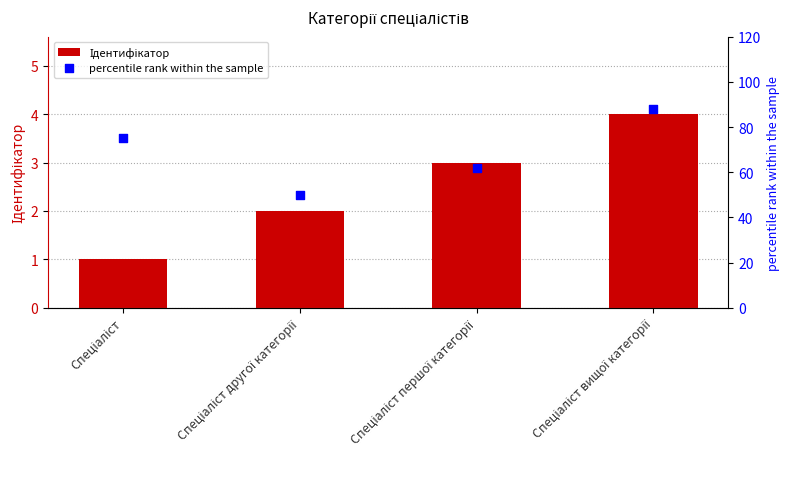

Which series has the largest Y range (max minus min)?

percentile rank within the sample